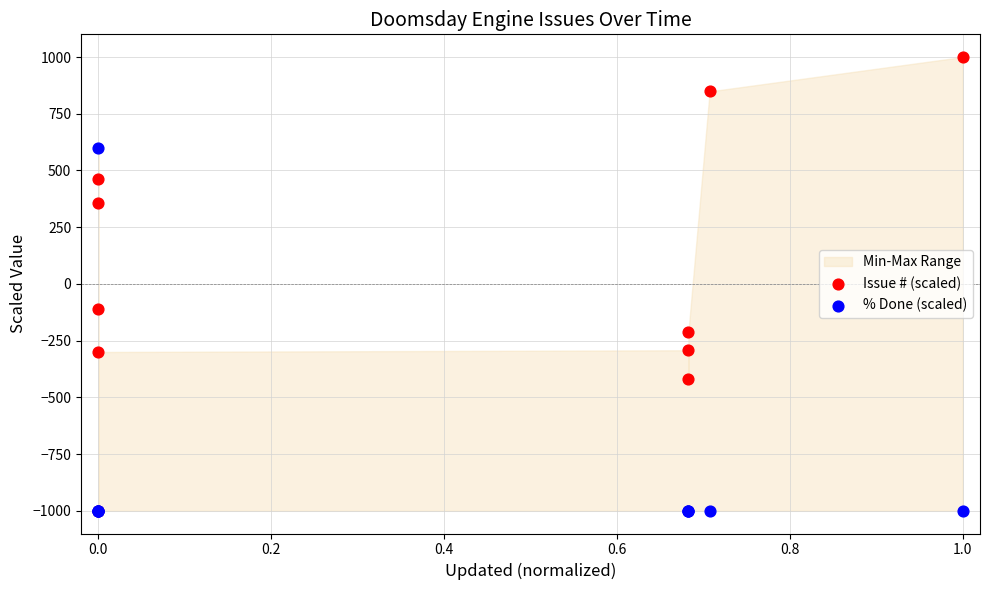

Which series has the largest Y range (max minus min)?

Issue # (scaled)